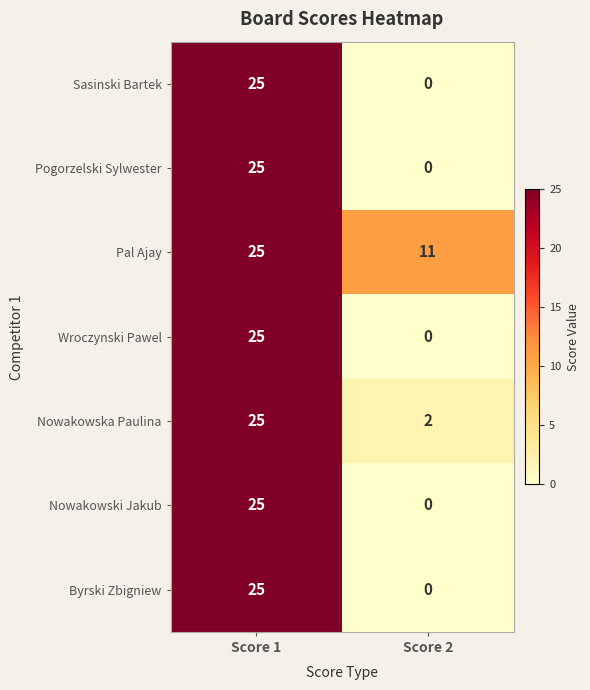

What is the sum of all Pal Ajay values?

36